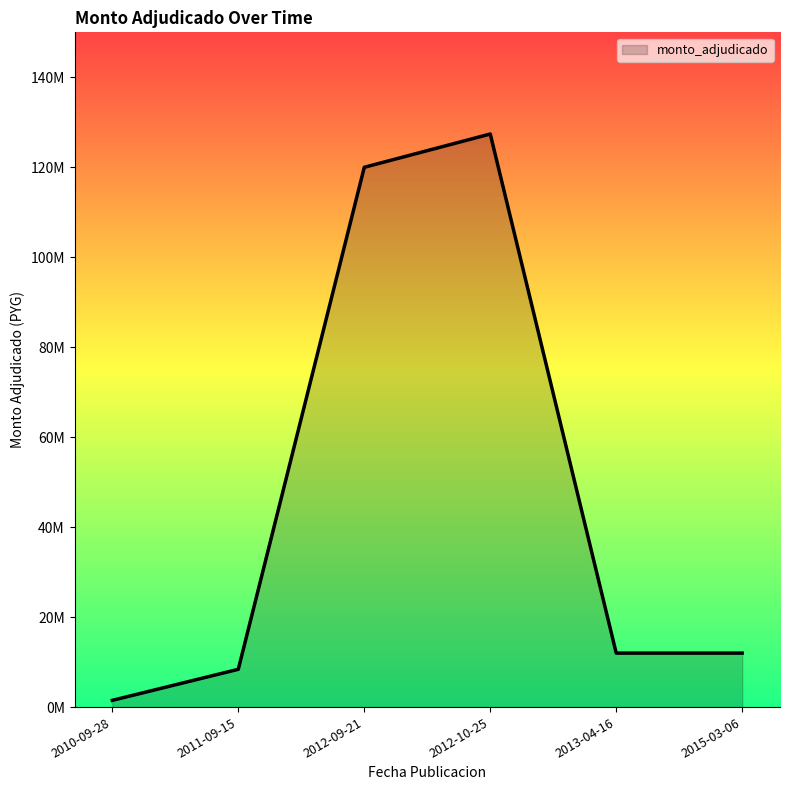

What is the label of the 4th point from the right?

2012-09-21